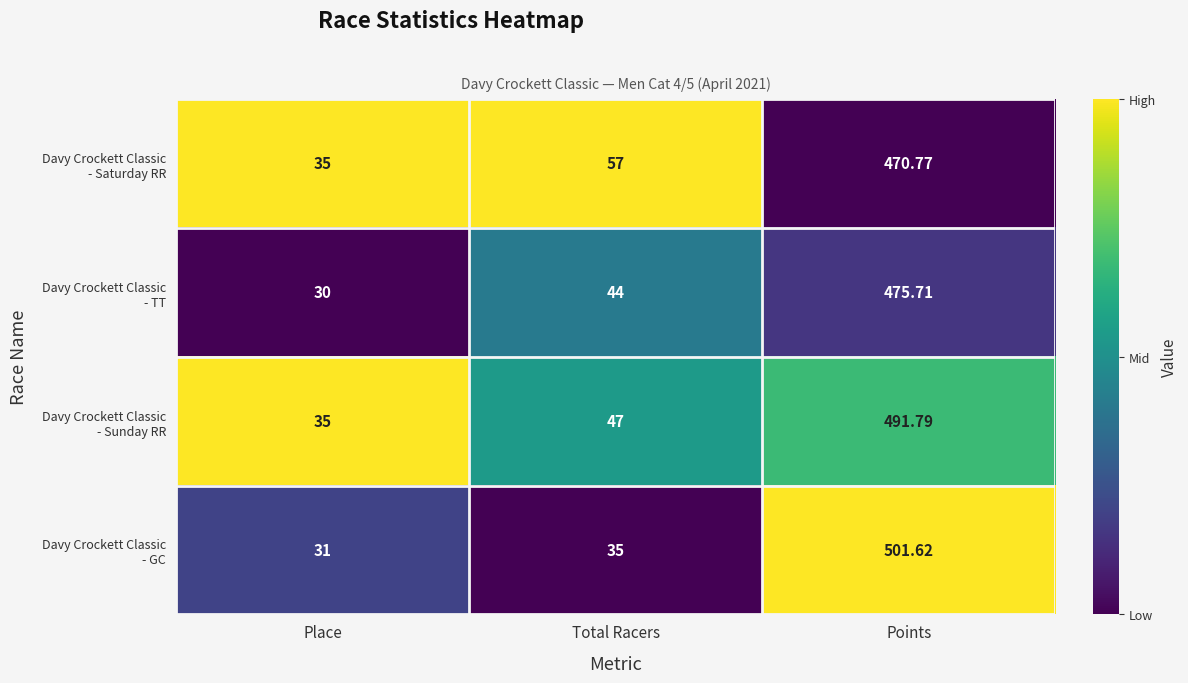

At which category is the sum across all series the highest?

Points